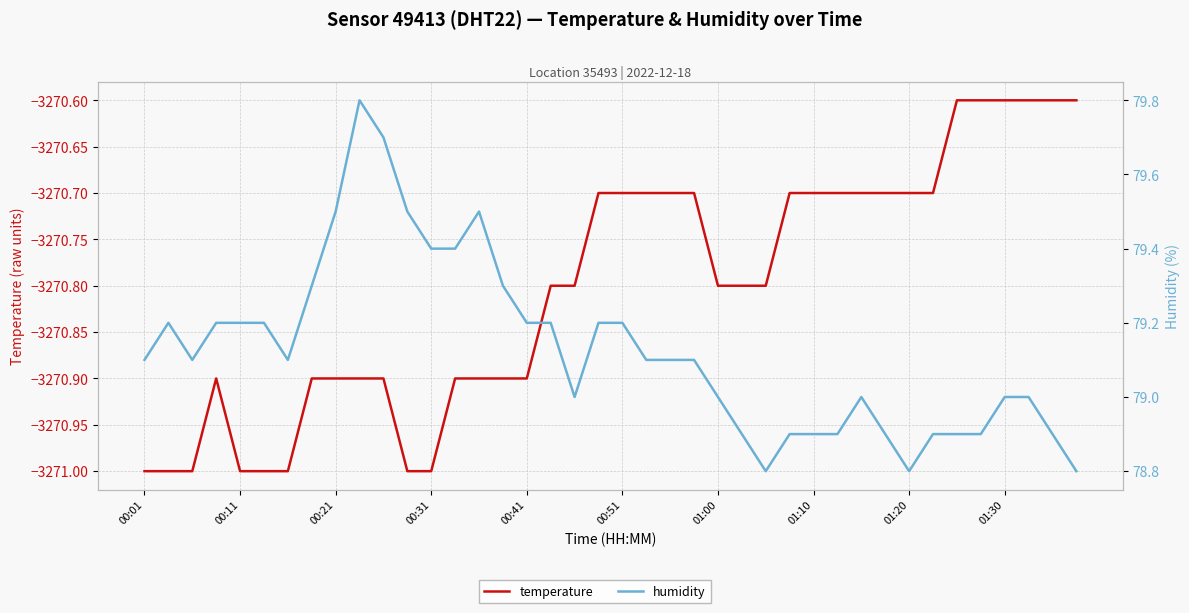

True or false: humidity and temperature cross at least once.

False